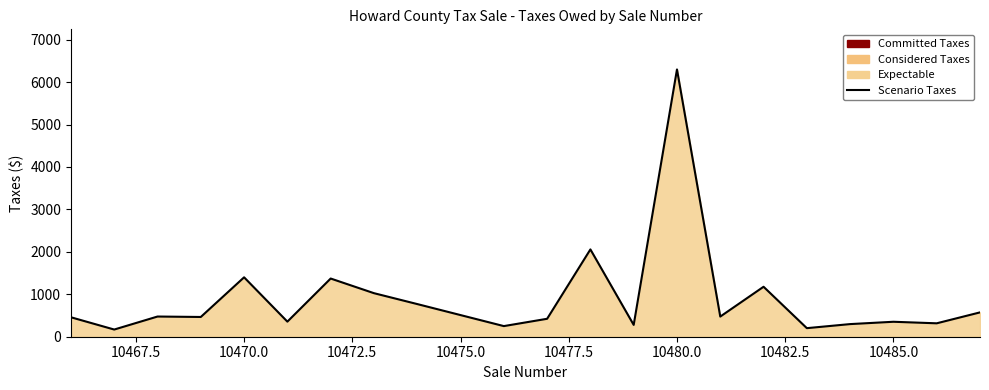

What is the difference between the maximum and minimum values?

6128.5